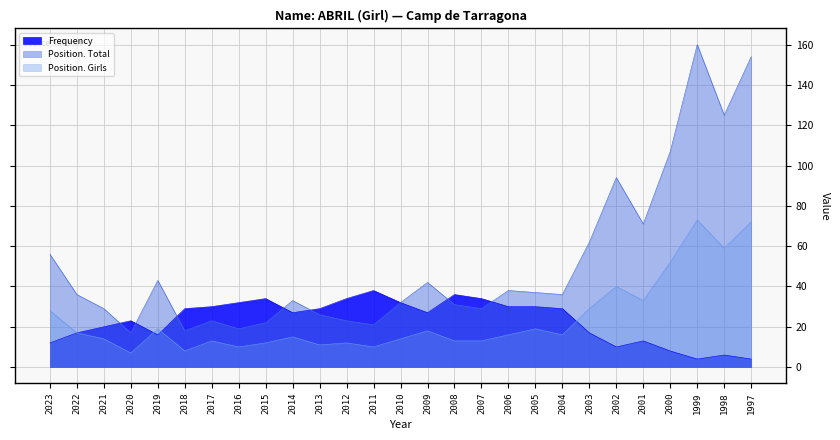

What is the average value of the Frequency series?

23